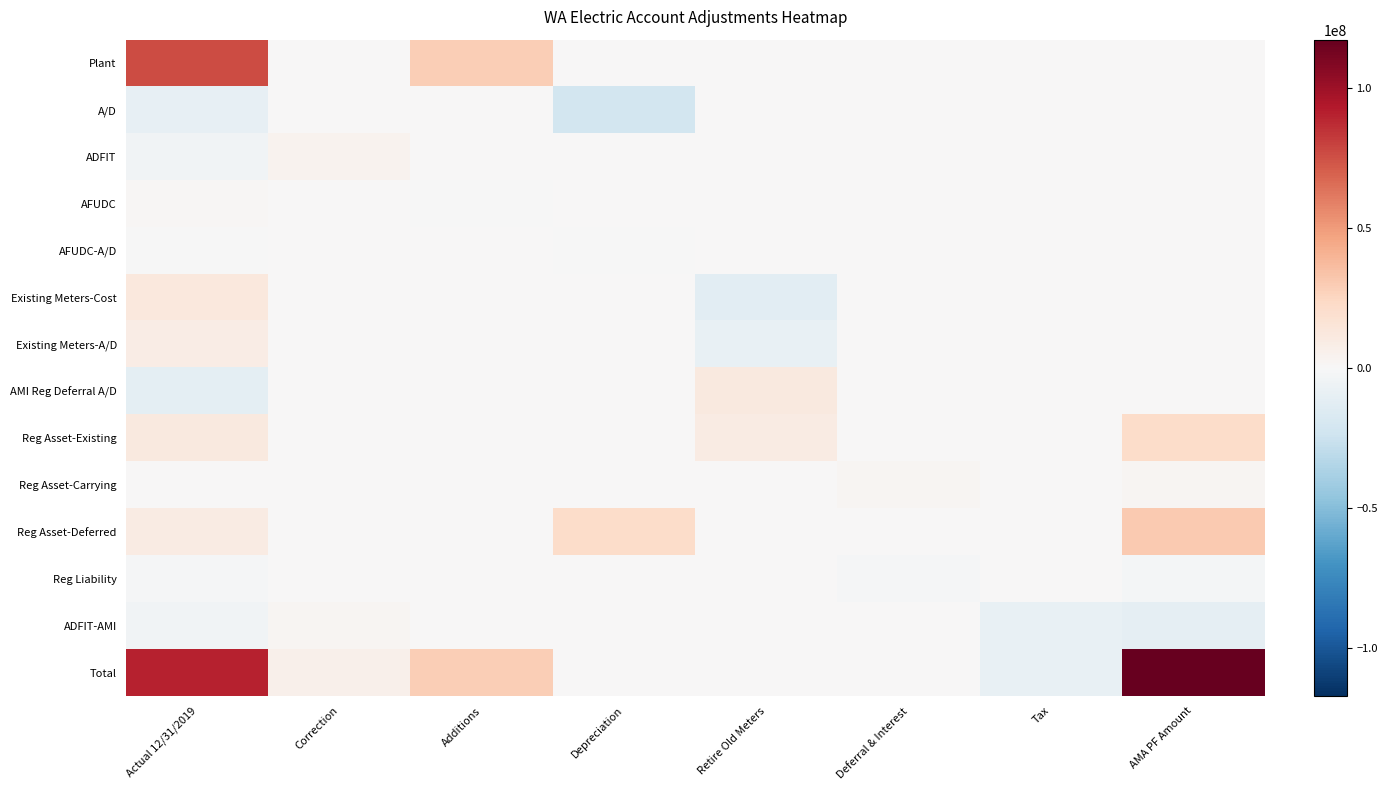

Rank the series at AMA PF Amount from highest to lowest value.

Total, Reg Asset-Deferred, Reg Asset-Existing, Reg Asset-Carrying, Plant, A/D, ADFIT, AFUDC, AFUDC-A/D, Existing Meters-Cost, Existing Meters-A/D, AMI Reg Deferral A/D, Reg Liability, ADFIT-AMI